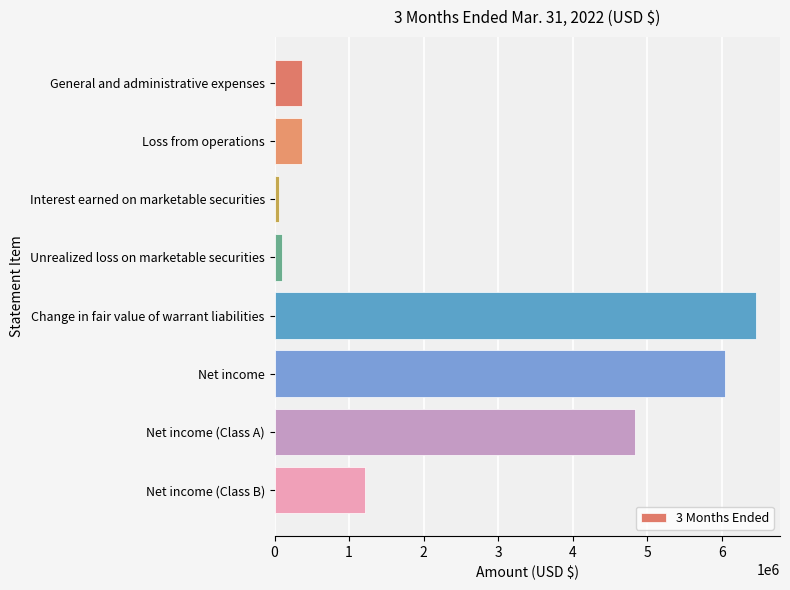

Which label corresponds to the largest value in the chart?

Change in fair value of warrant liabilities